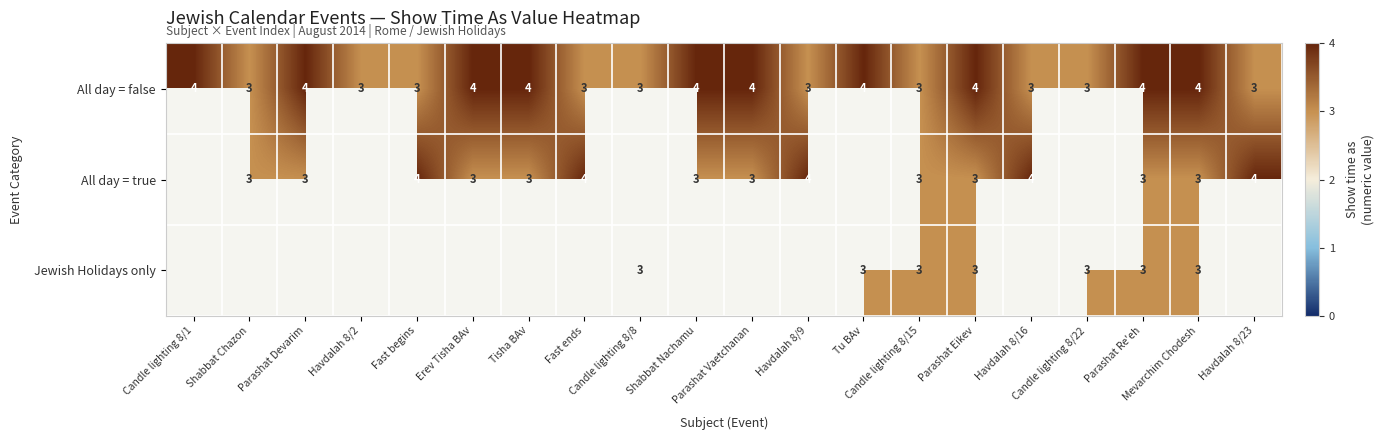

The All day = false series shows 4 at Candle lighting 8/1. True or false?

True